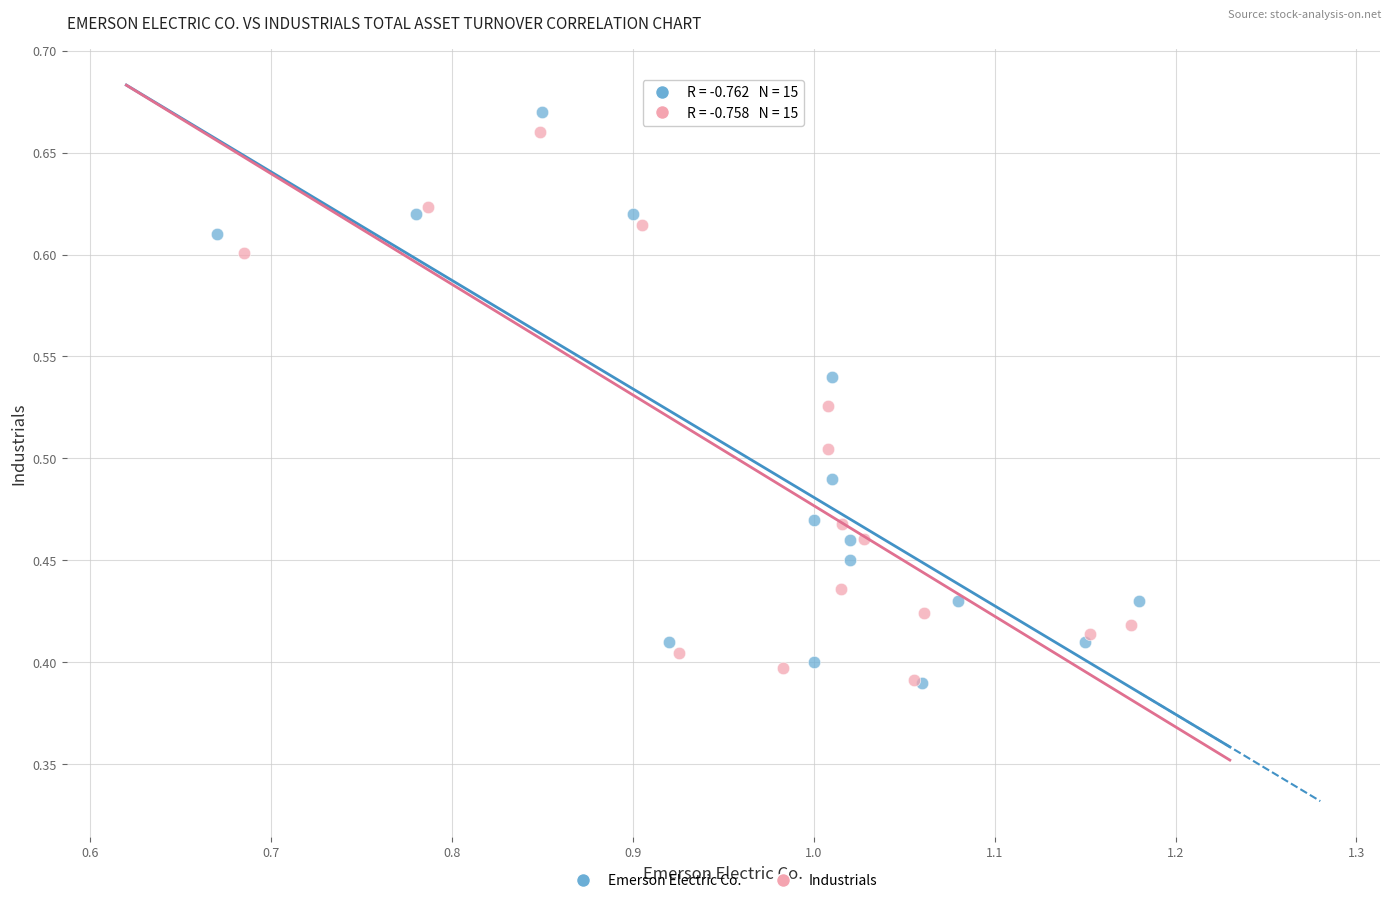

Which series has the widest spread of Y values?

Emerson Electric Co.